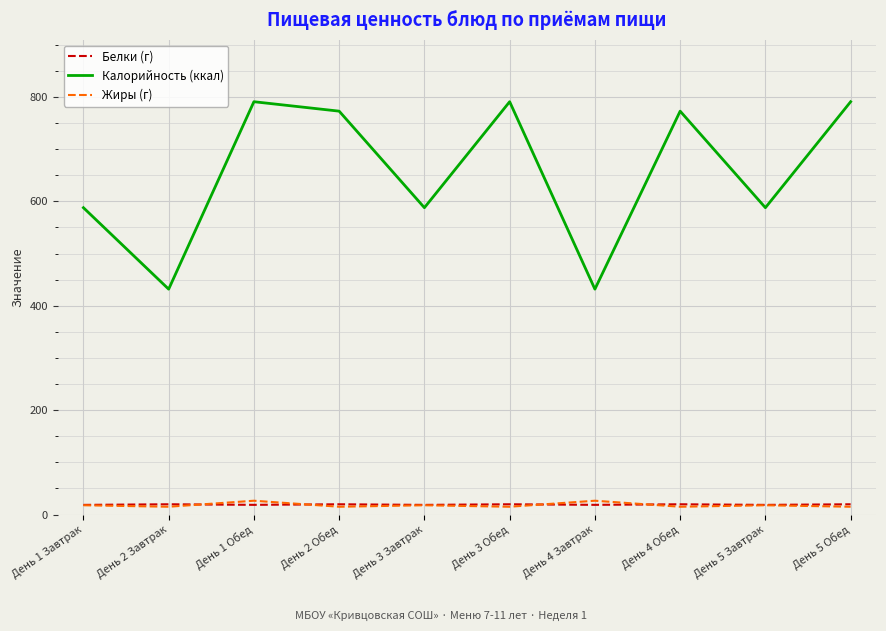

What value does the Калорийность (ккал) series have at День 5 Завтрак?

587.9